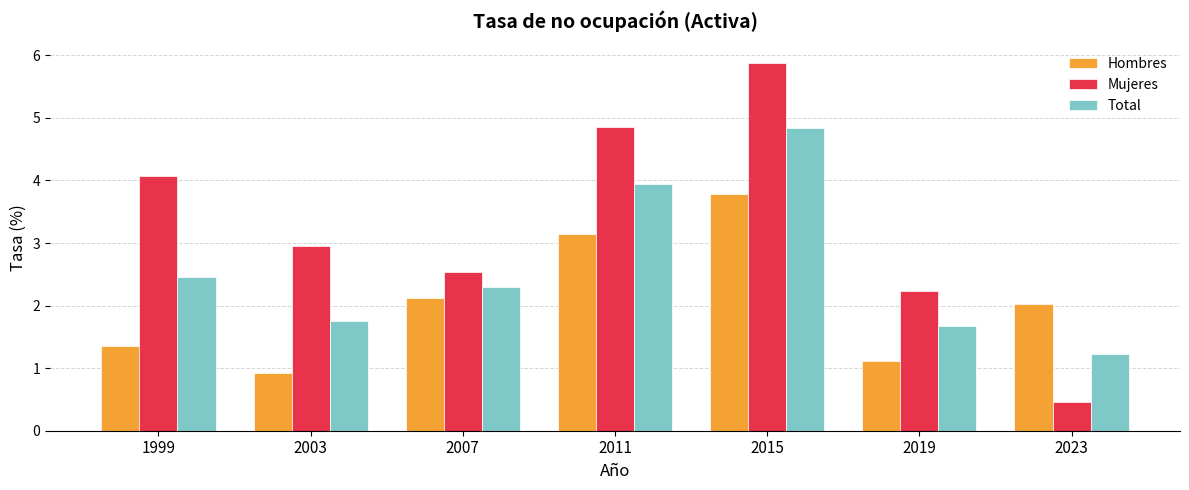

Which series has the largest total across all categories?

Mujeres